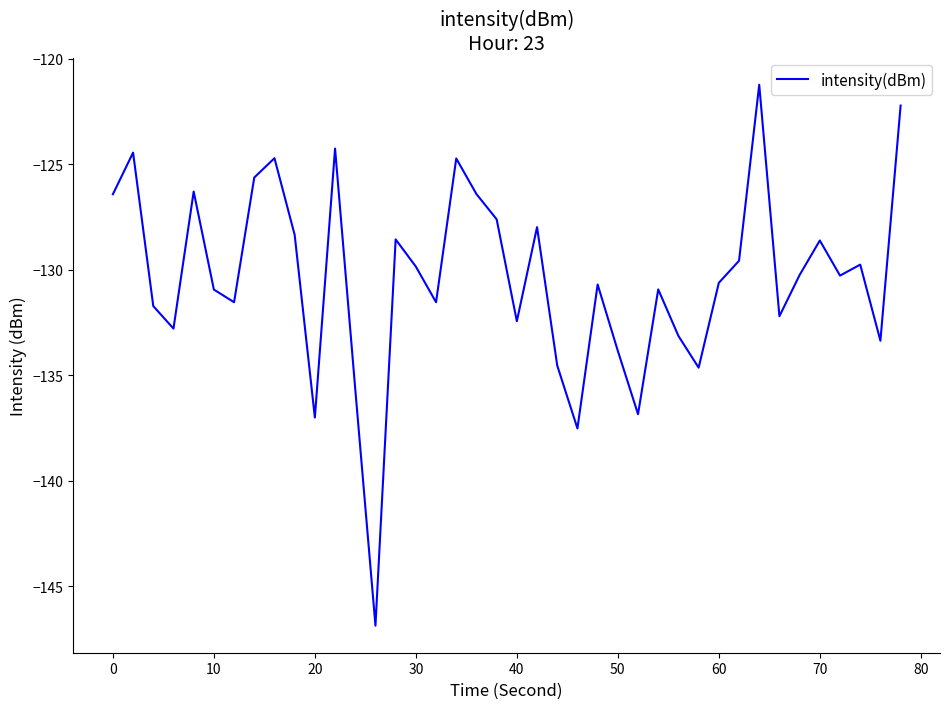

What is the maximum value shown in the chart?

-121.2